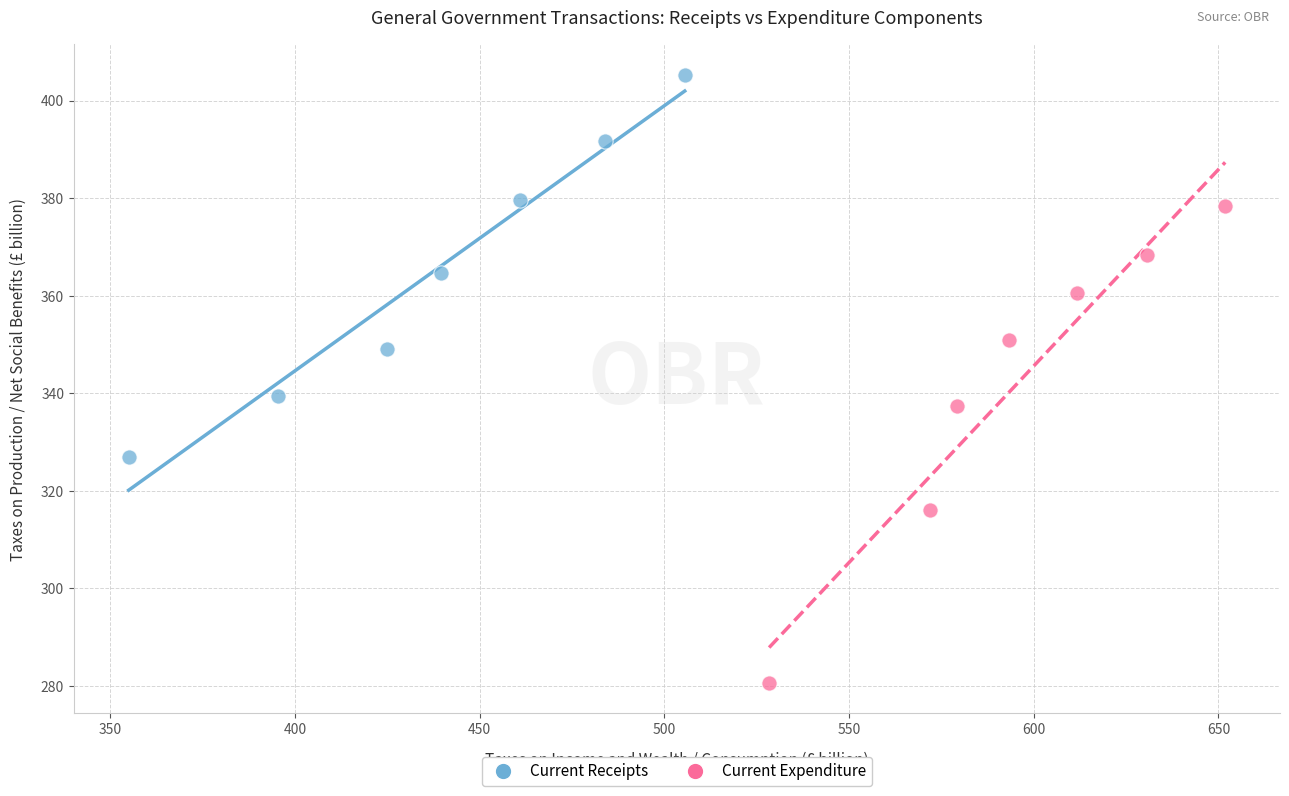

Which series reaches the minimum Y coordinate?

Current Expenditure